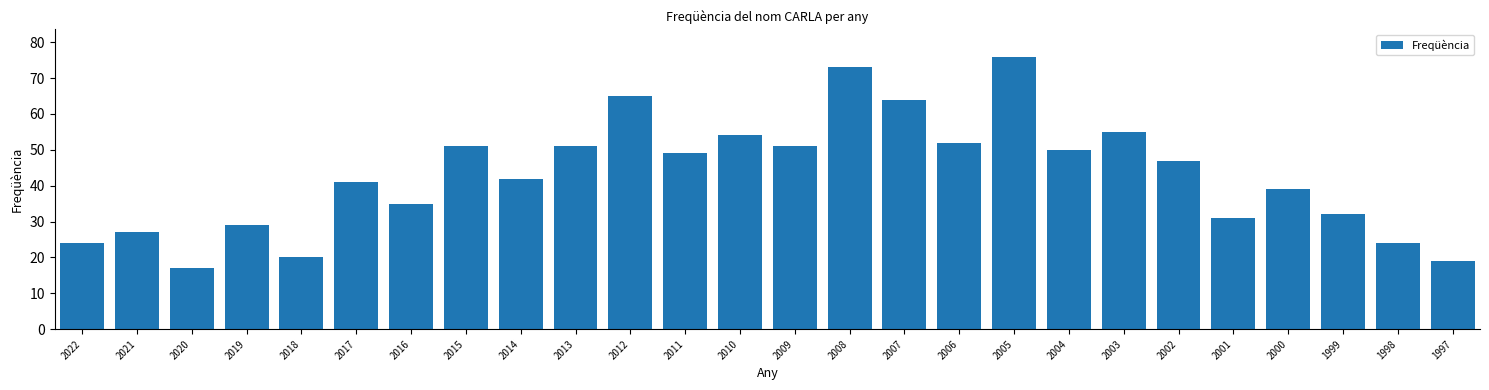

Reading left to right, extract all data points from this chart.

2022=24	2021=27	2020=17	2019=29	2018=20	2017=41	2016=35	2015=51	2014=42	2013=51	2012=65	2011=49	2010=54	2009=51	2008=73	2007=64	2006=52	2005=76	2004=50	2003=55	2002=47	2001=31	2000=39	1999=32	1998=24	1997=19